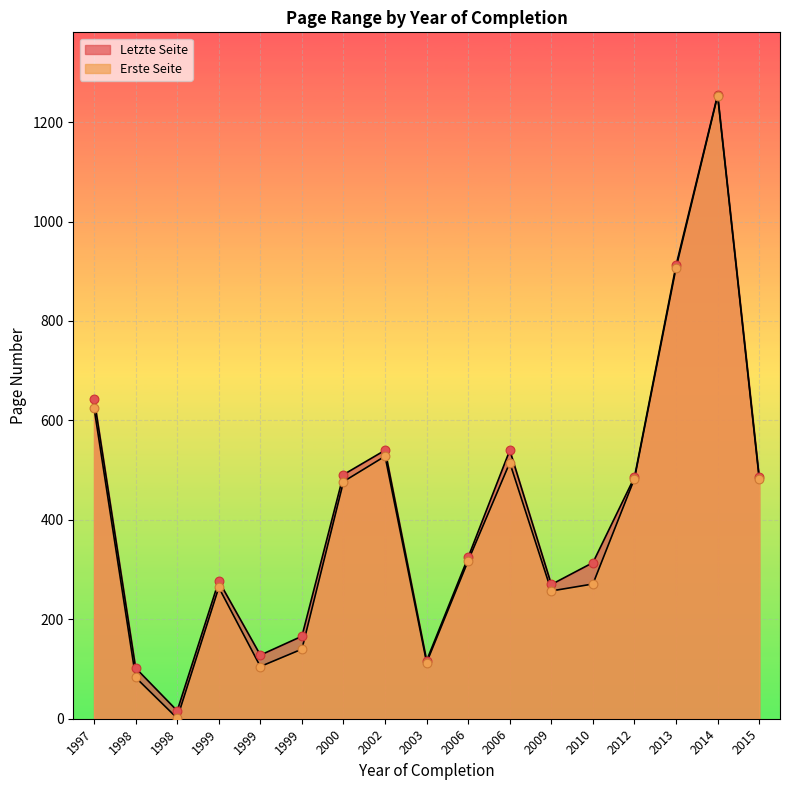

What are all the series names shown in the legend?

Letzte Seite, Erste Seite